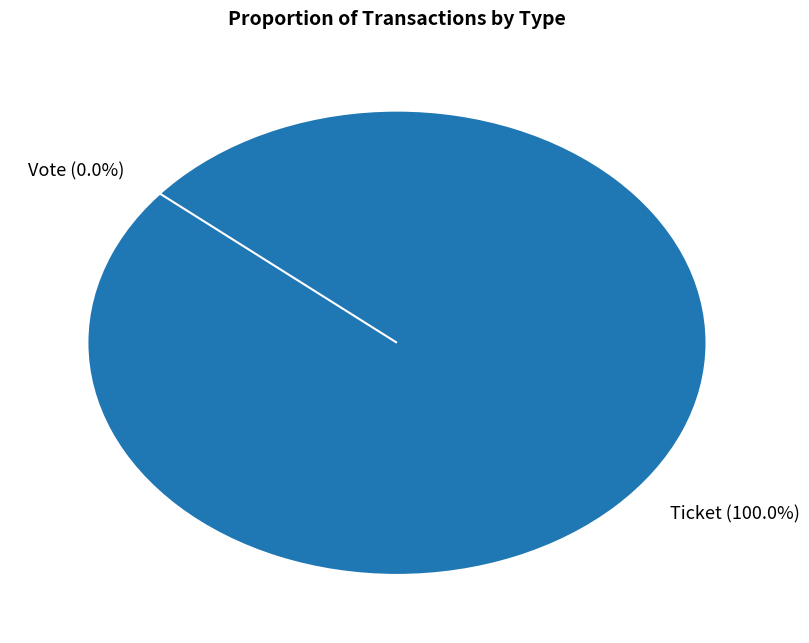

Is the sum of Ticket and Vote greater than half?

Yes